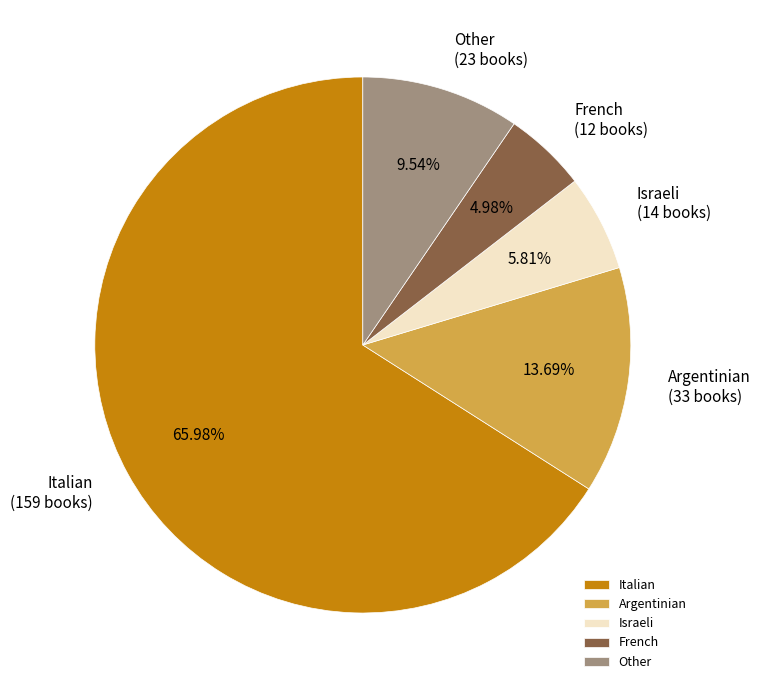

Which category accounts for the majority?

Italian